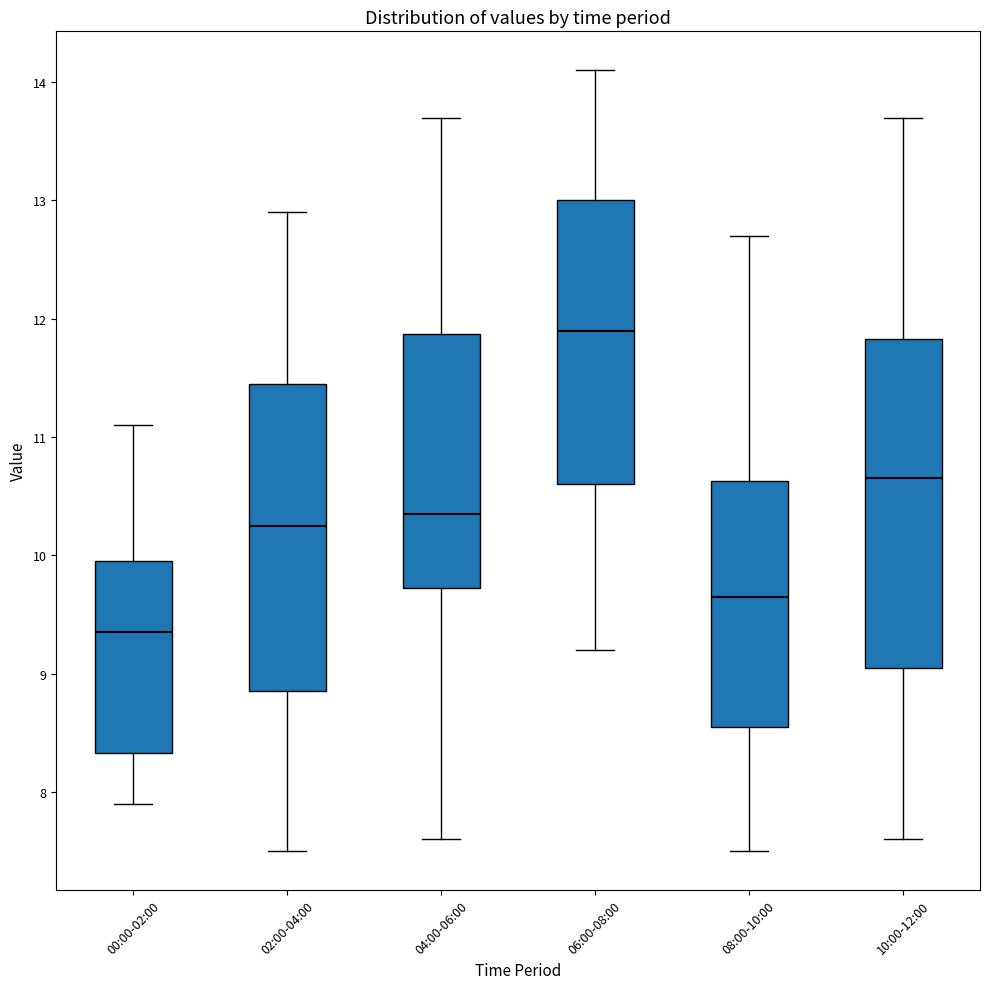

Where is the upper edge of the box for 06:00-08:00 on the y-axis? The values are not printed on the chart, so give them approximately, as read against the axis.

13.0